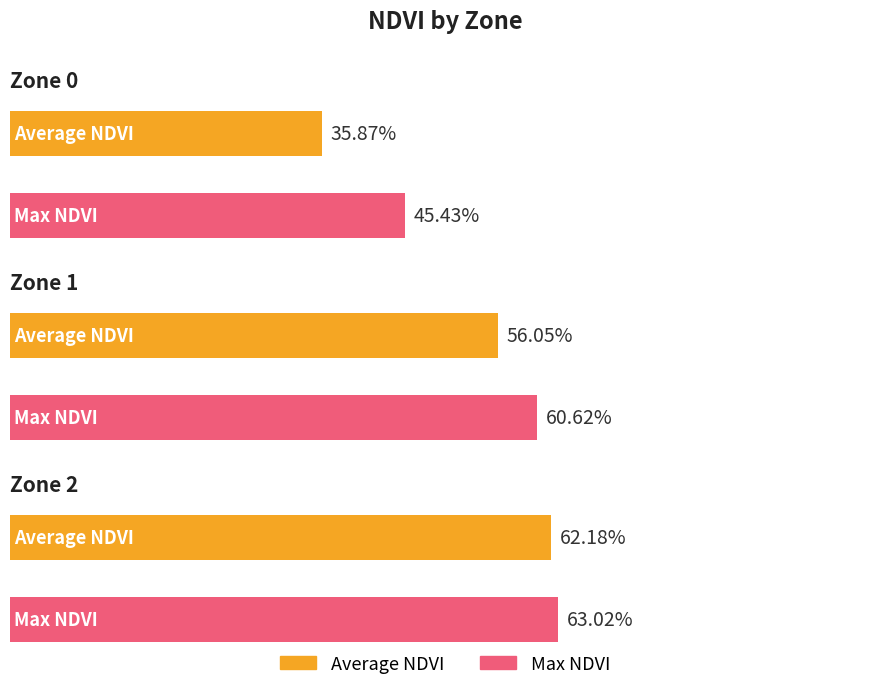

What is the value of the Max NDVI bar at the 1st from the left?

0.5